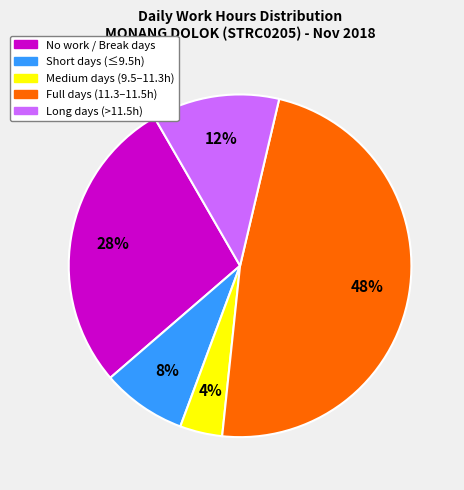

Does Short days (≤9.5h) account for over 50% of the chart?

No